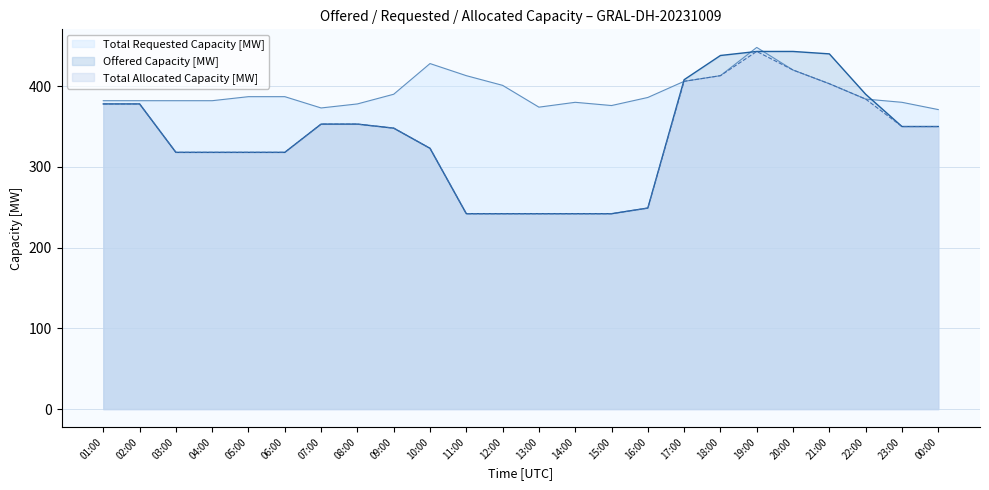

What is the spread (max minus min) of values at 05:00?

69